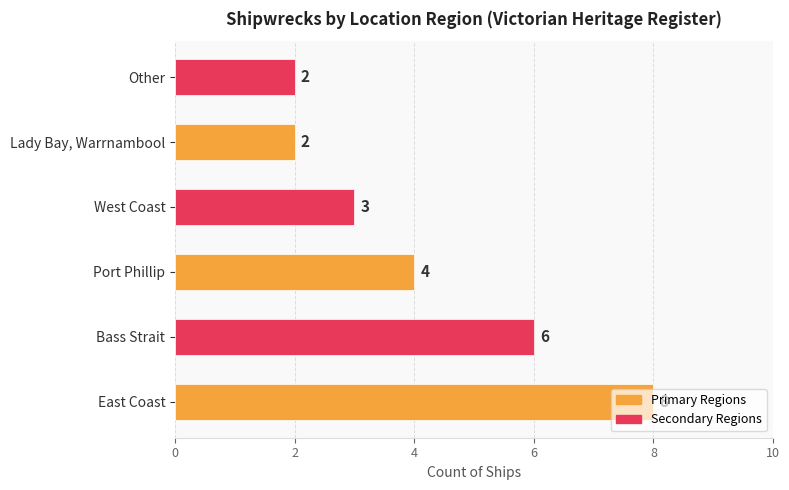

How many values are between 2 and 6?

5